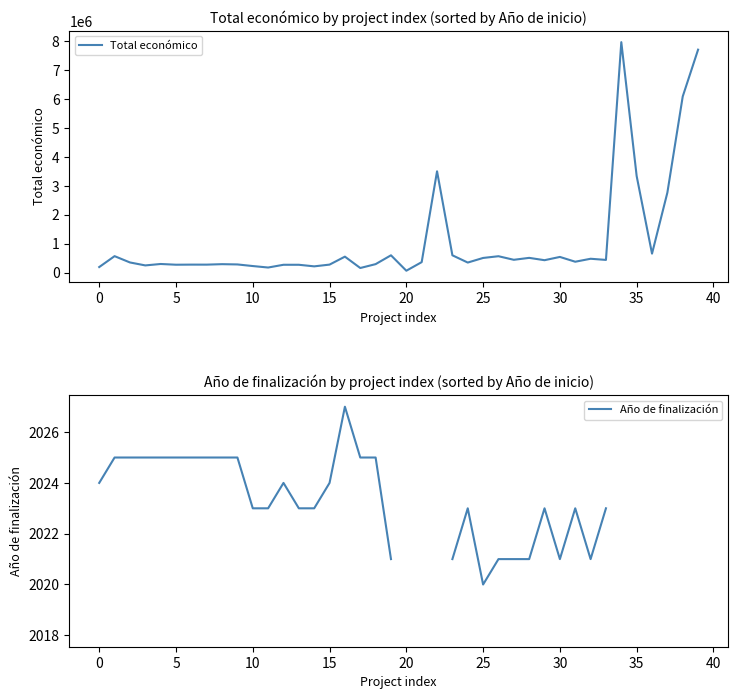

List the series in order of their peak value, highest first.

Total económico, Año de finalización